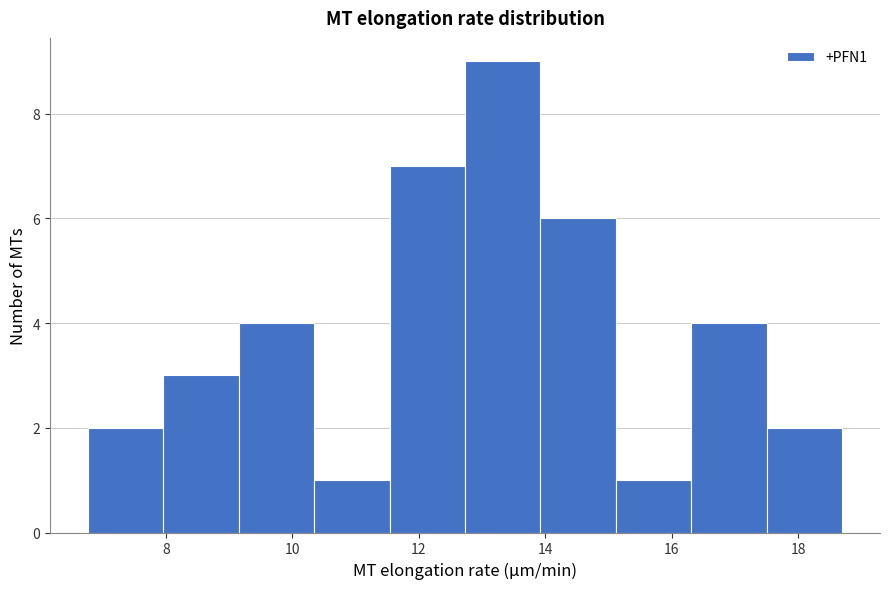

Reading left to right, list every bar in this chart as the range it spans on the x-axis followed by its height. Neither the bar edges nor the heights are printed on the chart, so give them approximately, as read against the axes.

6.8 to 8.0: 2
8.0 to 9.2: 3
9.2 to 10.4: 4
10.4 to 11.6: 1
11.6 to 12.8: 7
12.8 to 14.0: 9
14.0 to 15.2: 6
15.2 to 16.4: 1
16.4 to 17.6: 4
17.6 to 18.8: 2